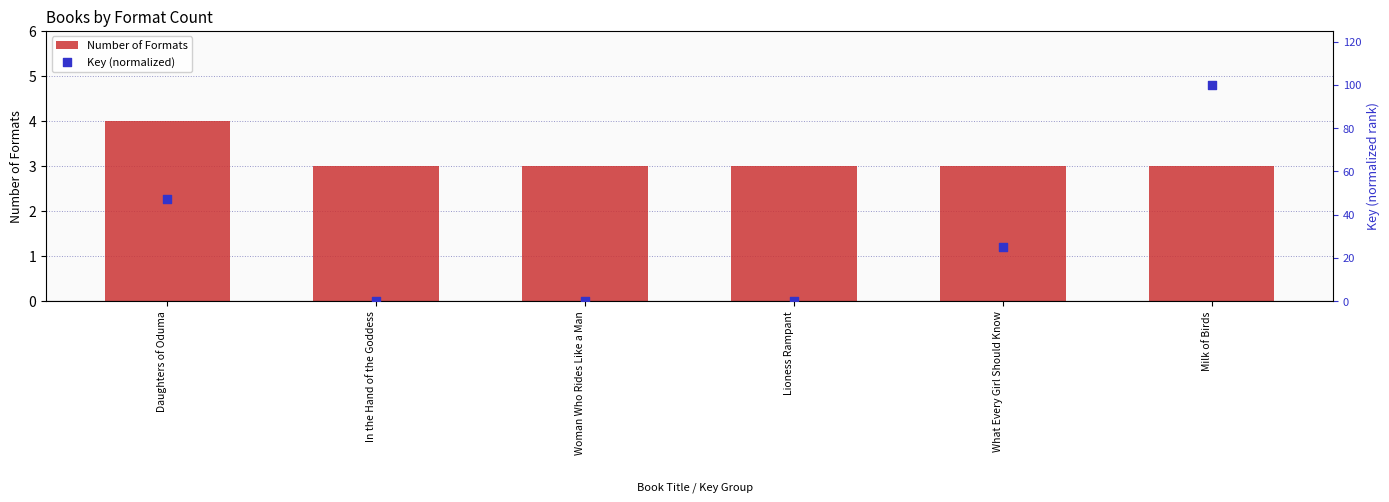

Which series has the widest spread of Y values?

Key (normalized)